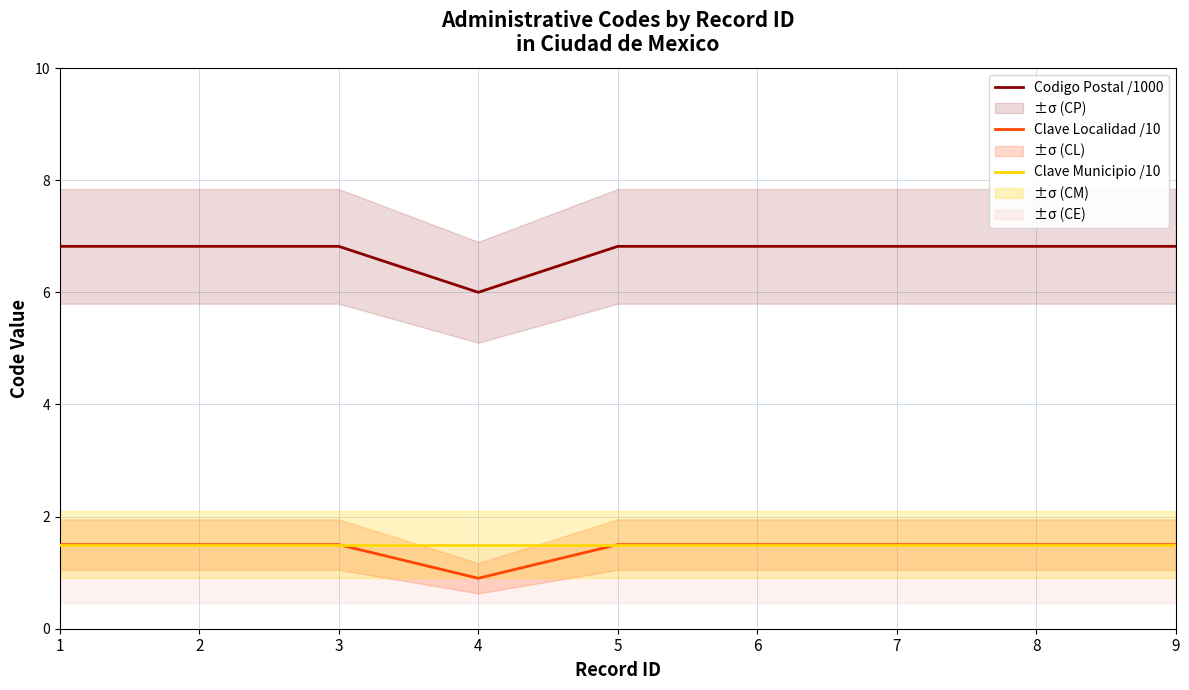

Which series has the largest total across all categories?

Codigo Postal /1000